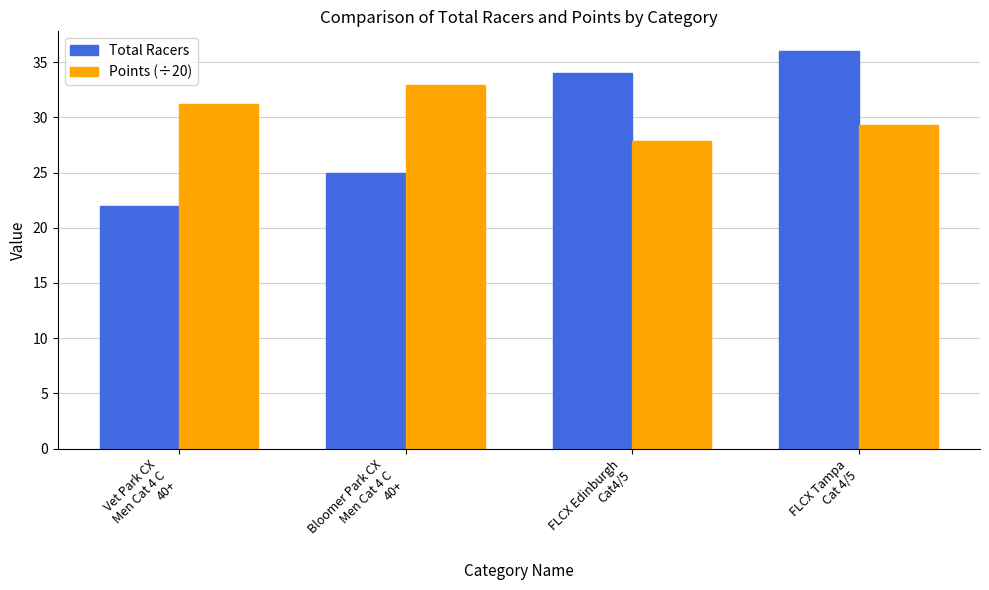

List the series in order of their peak value, lowest first.

Points (÷20), Total Racers